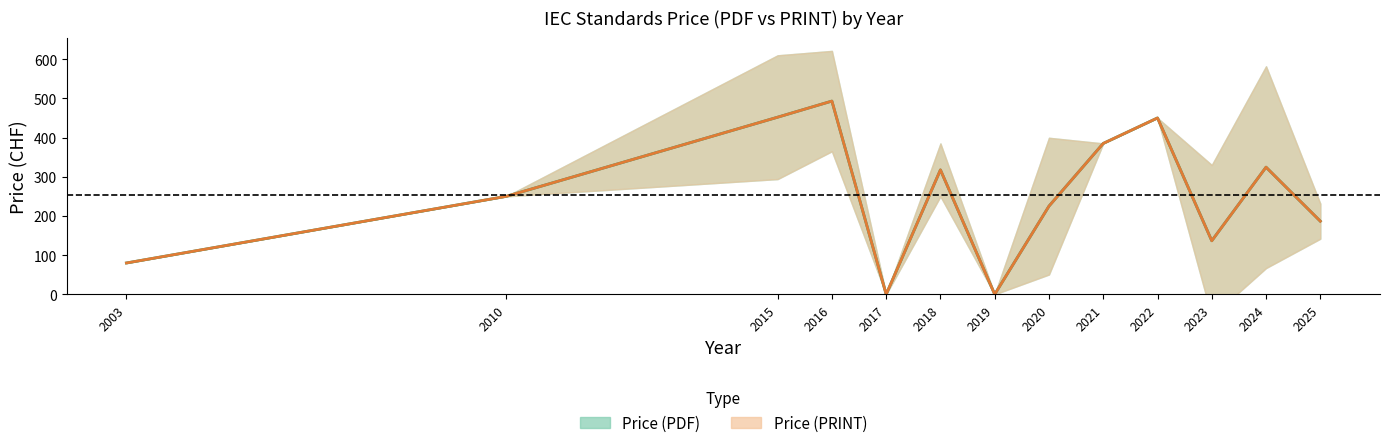

Reading left to right, list all the values displayed in this chart.

Price (PDF): 80.0	250.0	451.9	493.0	0.0	317.5	0.0	225.0	385.0	450.0	136.7	324.4	186.7
Price (PRINT): 80.0	250.0	451.9	493.0	0.0	317.5	0.0	225.0	385.0	450.0	136.7	324.4	186.7